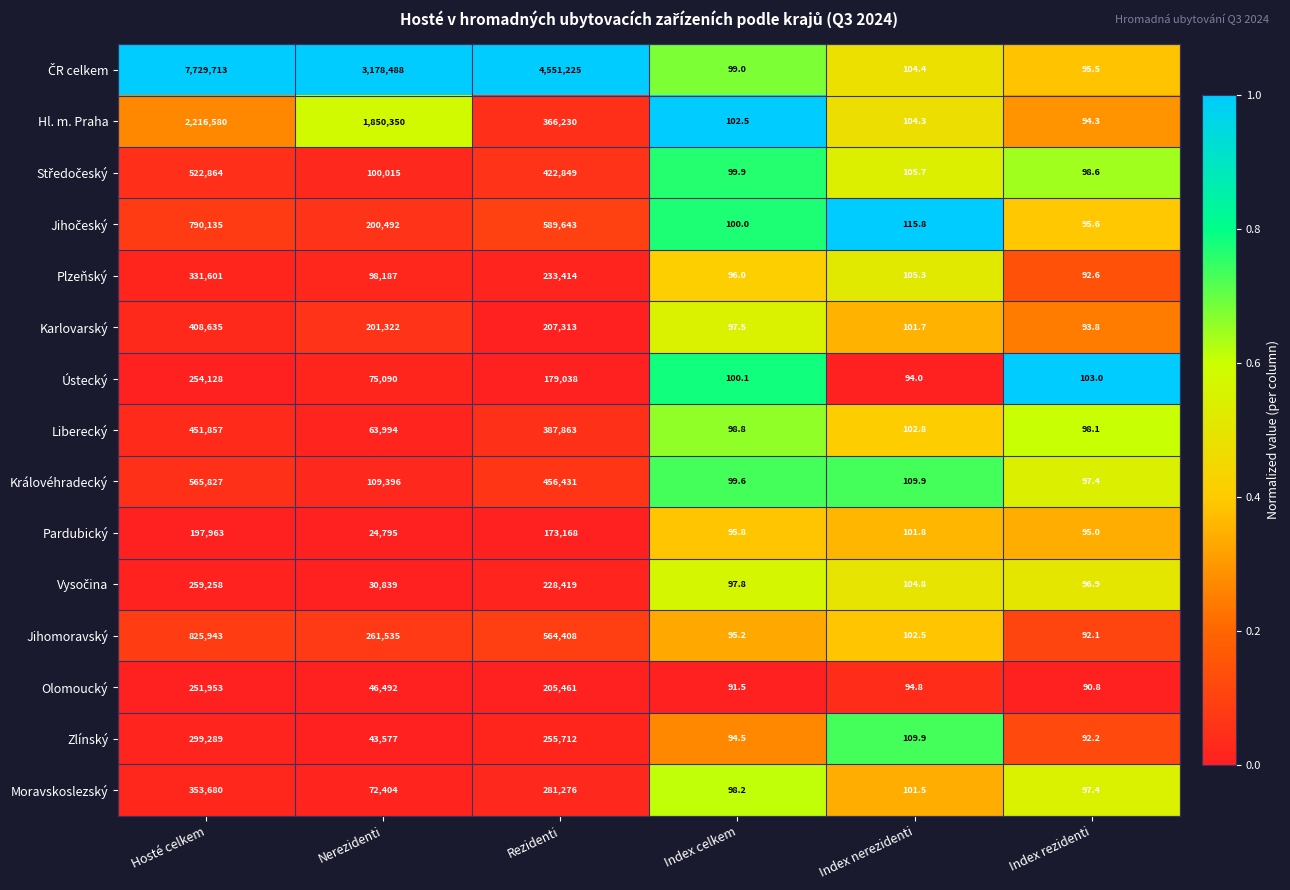

Which series changed the most between Index celkem and Index rezidenti?

Hl. m. Praha